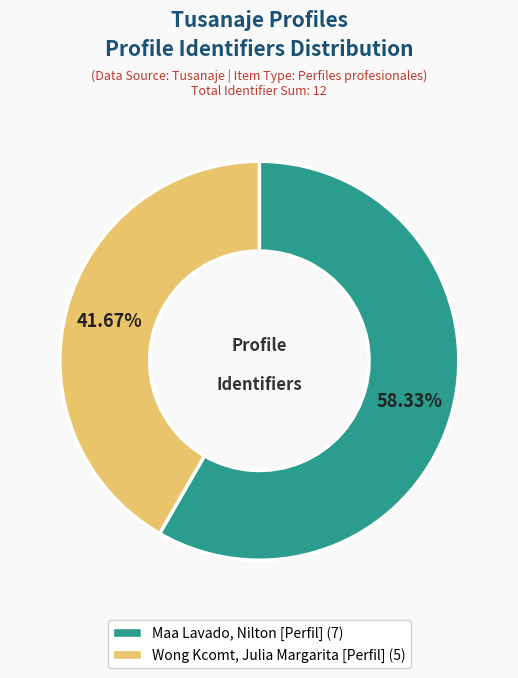

What percentage is the Wong Kcomt, Julia Margarita [Perfil] slice, to the nearest percent?

42%